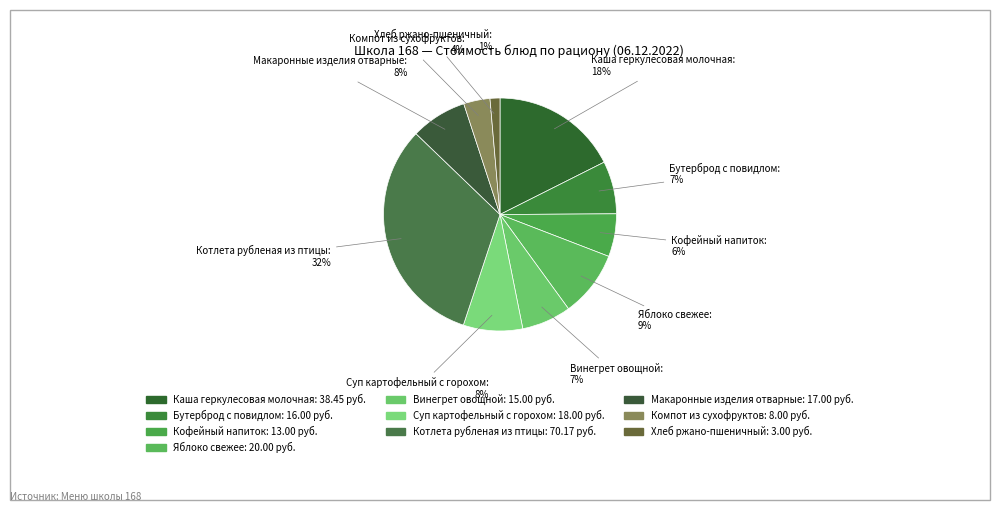

Do Котлета рубленая из птицы and Макаронные изделия отварные together represent more than half of the pie?

No